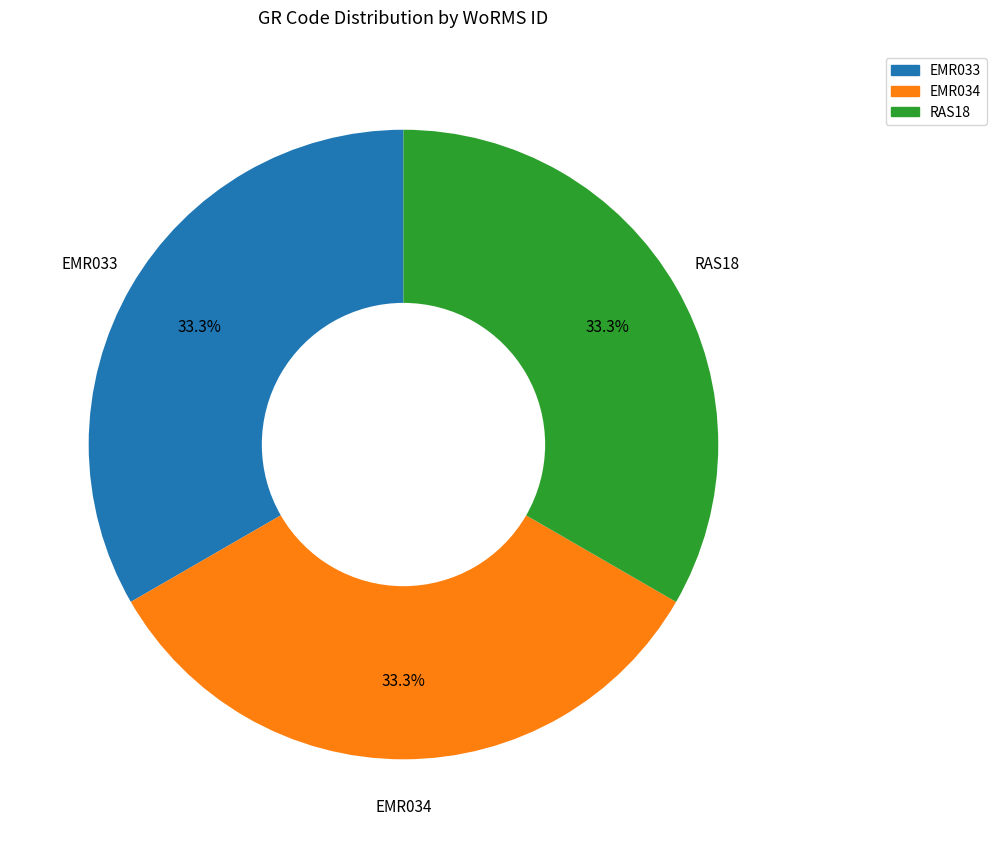

To the nearest percent, what portion does EMR034 represent?

33%